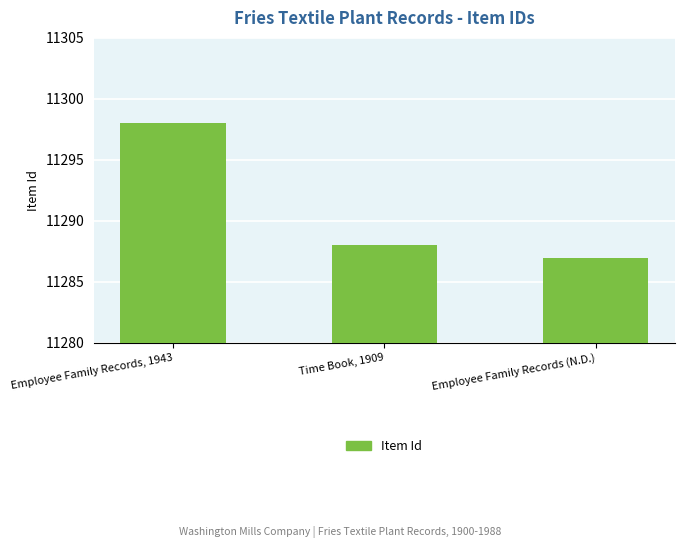

How many distinct data groups are displayed?

1